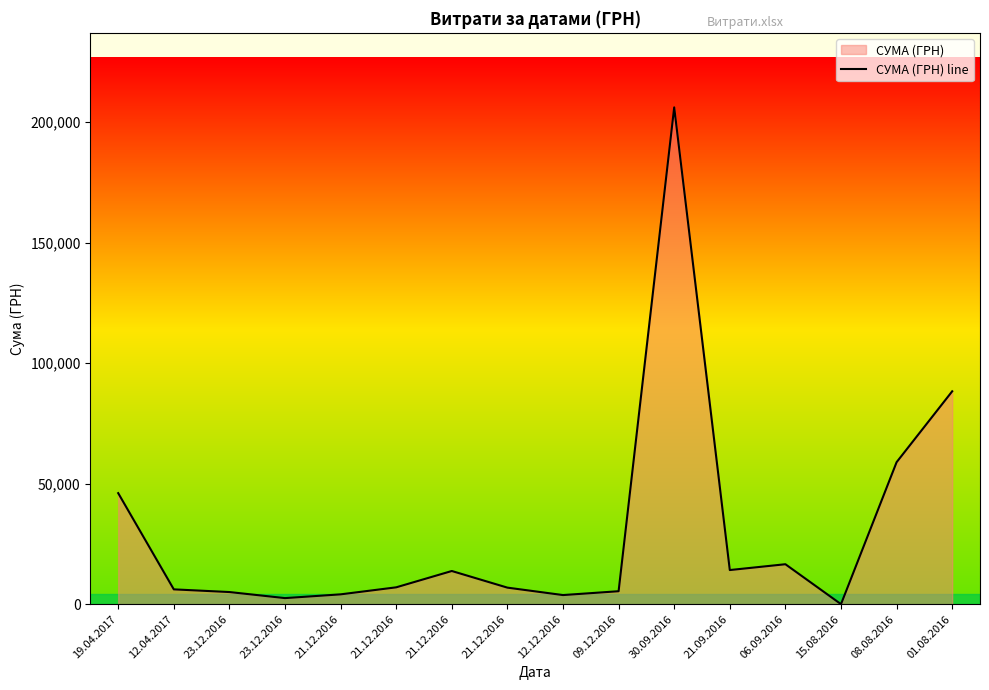

What is the smallest value displayed?

29.0